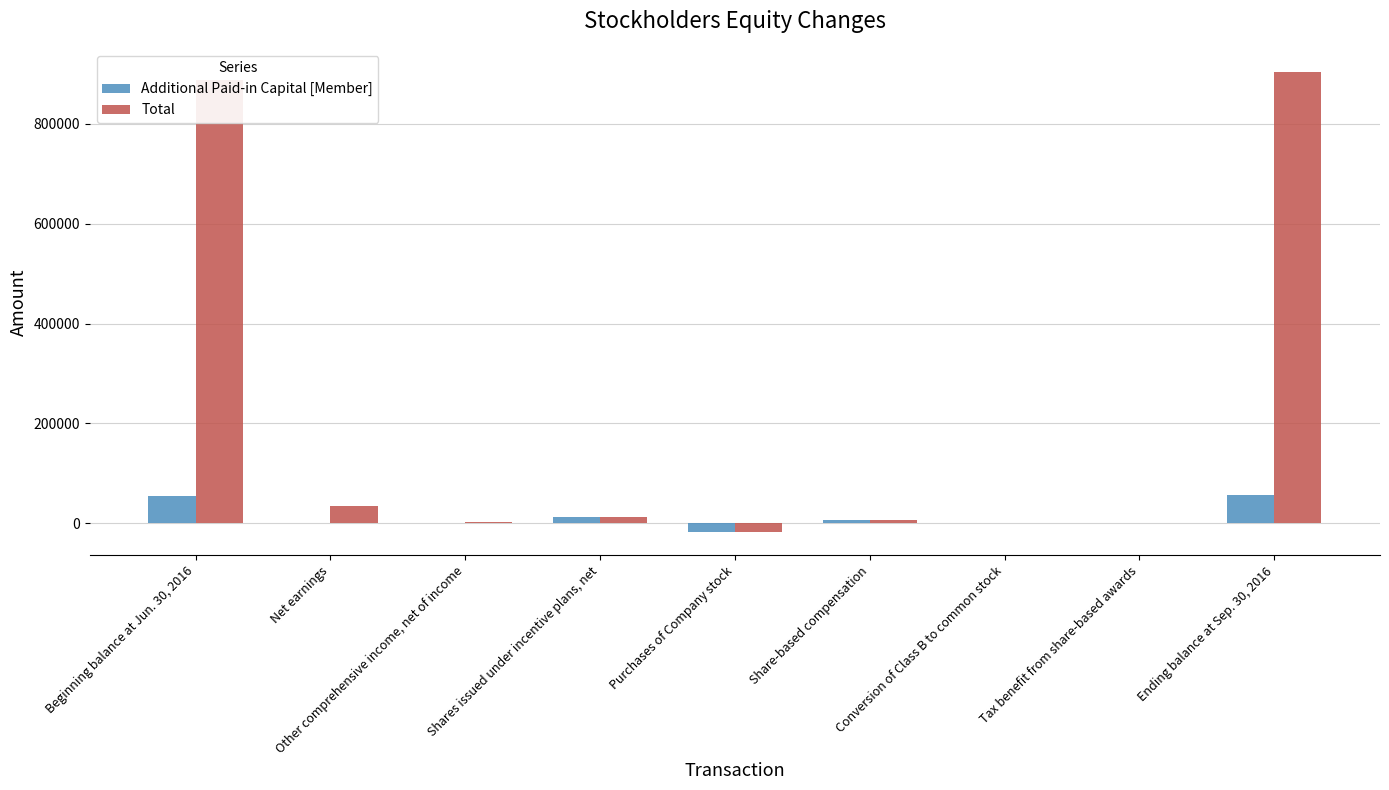

Which series has the largest total across all categories?

Total